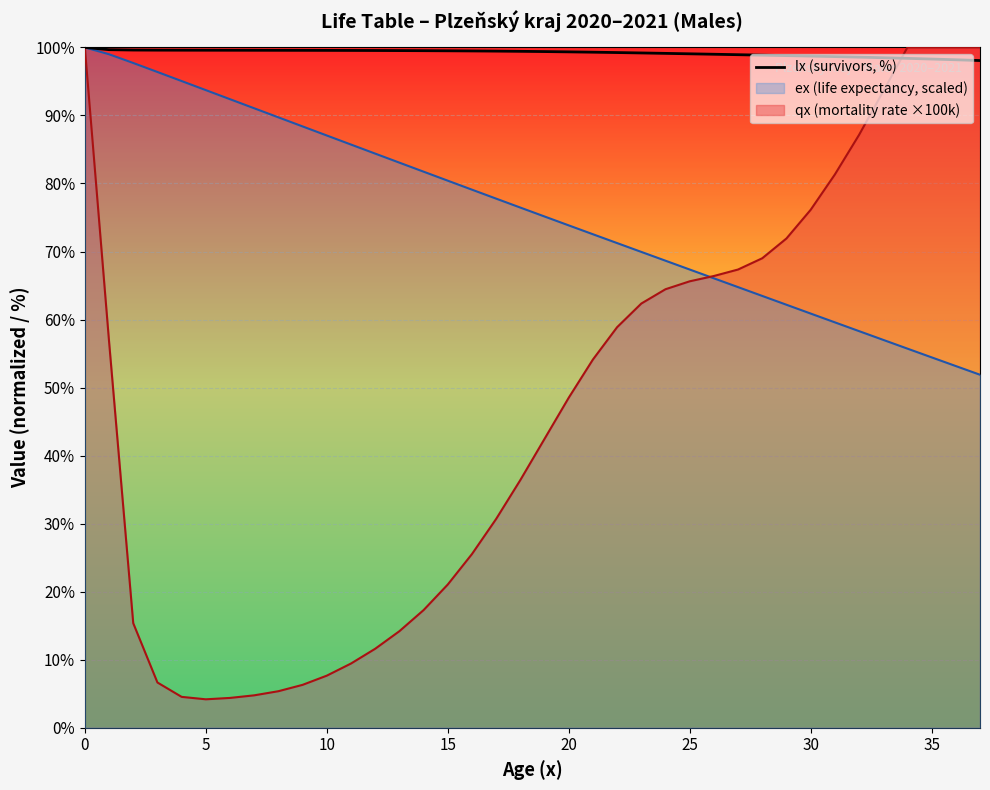

What is the highest value of the qx (mortality rate ×100k) series?

100.0